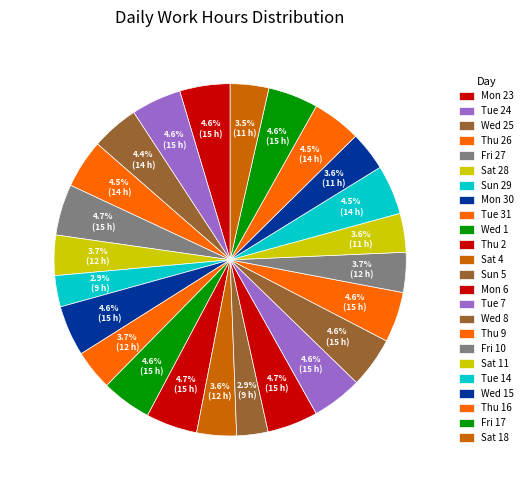

How many segments does this pie chart have?

24